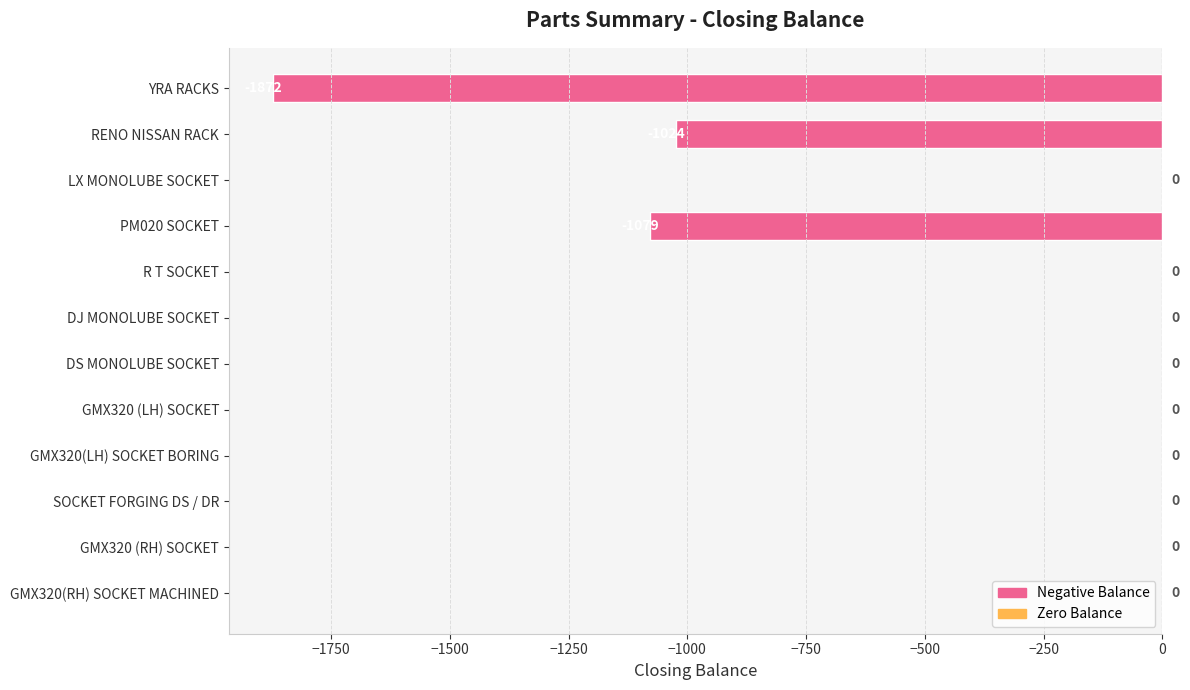

Reading bottom to top, transcribe all the data shown in this chart.

GMX320(RH) SOCKET MACHINED=0	GMX320 (RH) SOCKET=0	SOCKET FORGING DS / DR=0	GMX320(LH) SOCKET BORING=0	GMX320 (LH) SOCKET=0	DS MONOLUBE SOCKET=0	DJ MONOLUBE SOCKET=0	R T SOCKET=0	PM020 SOCKET=-1079	LX MONOLUBE SOCKET=0	RENO NISSAN RACK=-1024	YRA RACKS=-1872